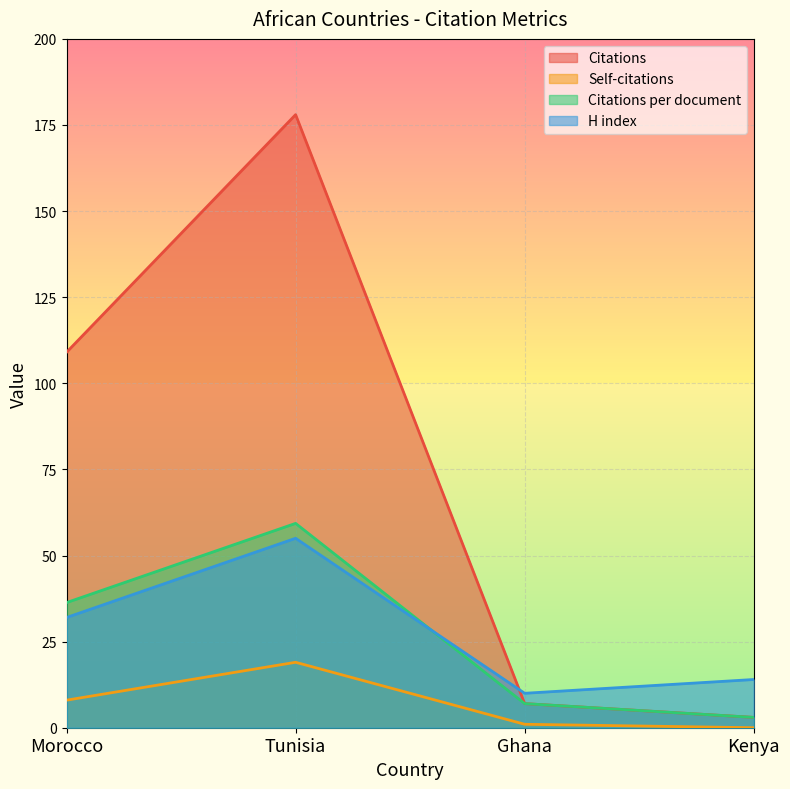

Reading left to right, extract all data points from this chart.

Citations: 109.0	178.0	7.0	3.0
Self-citations: 8.0	19.0	1.0	0.0
Citations per document: 36.3	59.3	7.0	3.0
H index: 32.0	55.0	10.0	14.0